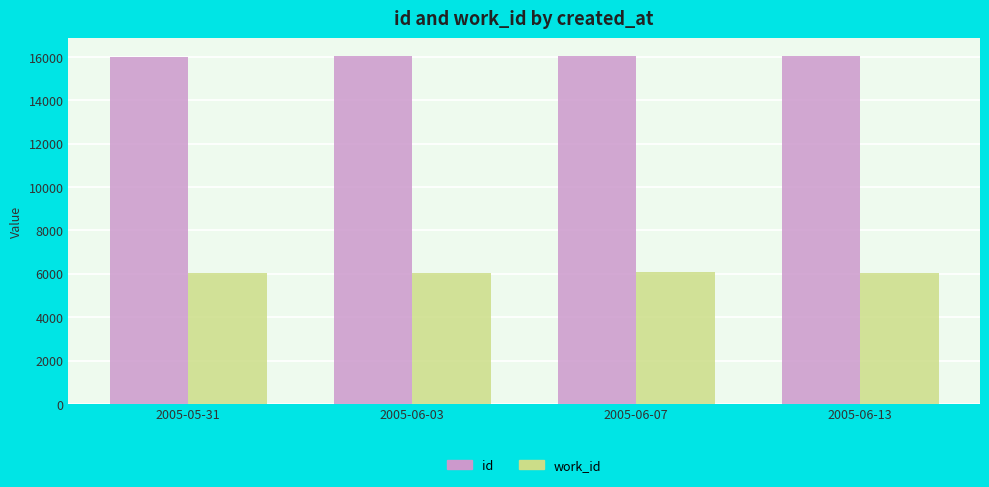

Count the number of categories in the chart.

4